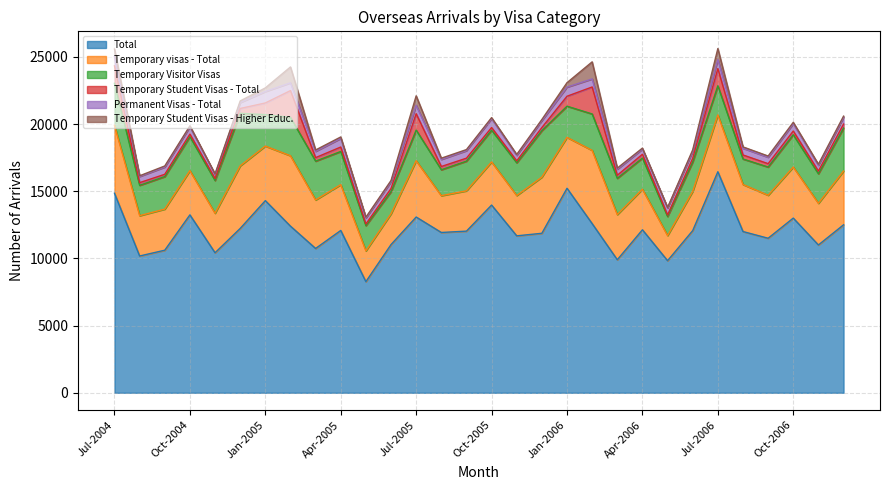

True or false: Temporary visas - Total and Temporary Student Visas - Total cross at least once.

False